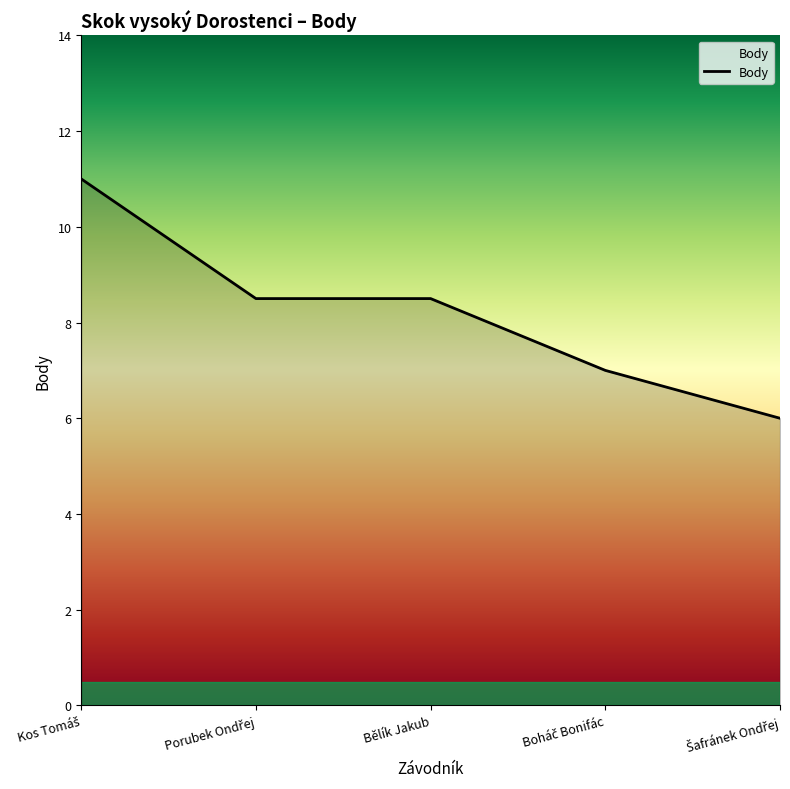

True or false: the data has more than 1 interior local peaks.

False